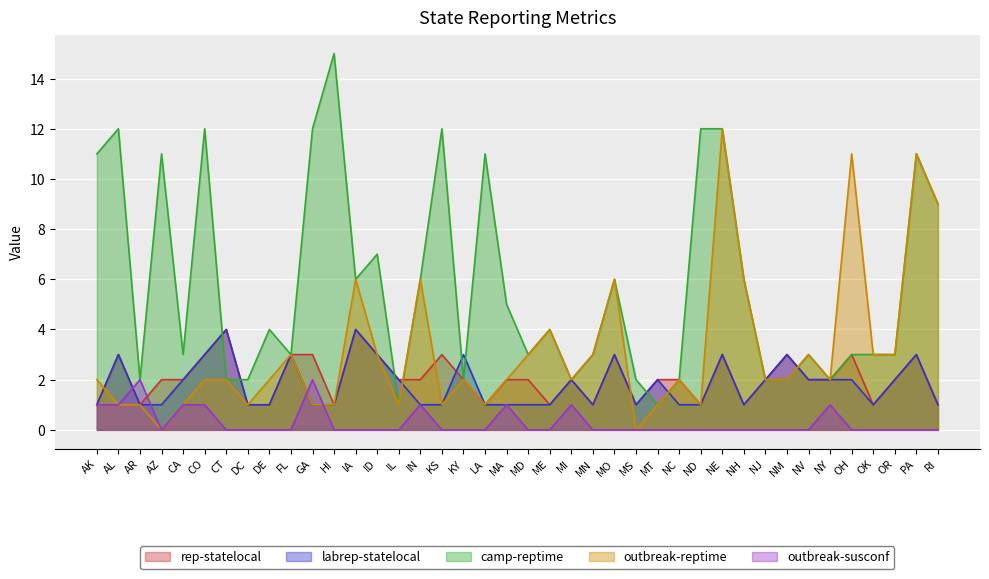

In rep-statelocal, how many points are lower than both neighbors (excluding endpoints)?

9